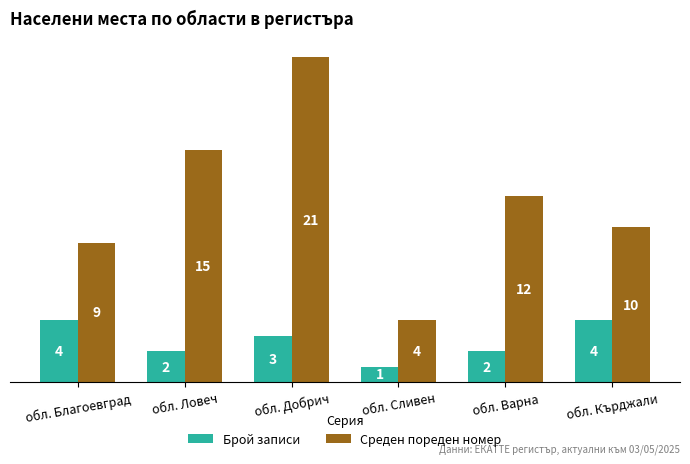

Rank the series by their average value, from highest to lowest.

Среден пореден номер, Брой записи